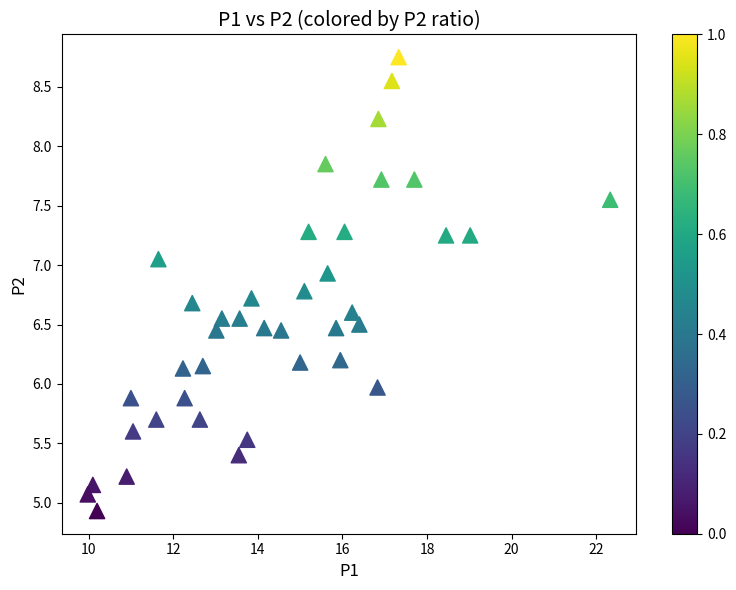

What is the range of Y values (max minus min)?

3.8